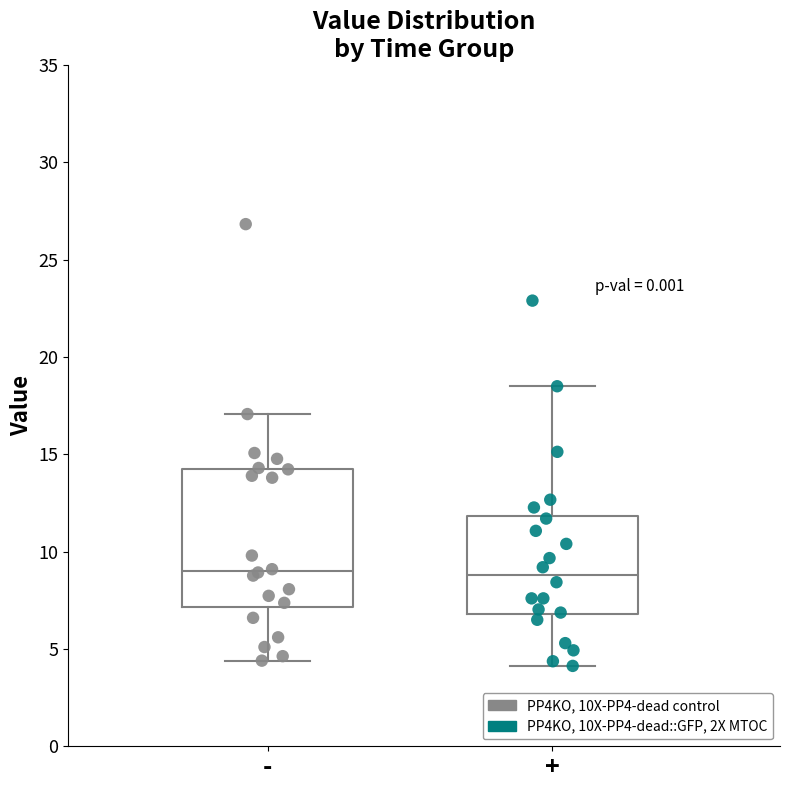

Reading left to right, transcribe this box plot: for each box, give where its median line is, the range the box spans, and where its two whiskers end, as read against the y-axis. The values are not printed on the chart, so give them approximately, as read against the axis.

-: median 9.0, box 7.0 to 14.0, whiskers 4.5 to 17.0
+: median 9.0, box 7.0 to 12.0, whiskers 4.0 to 18.5